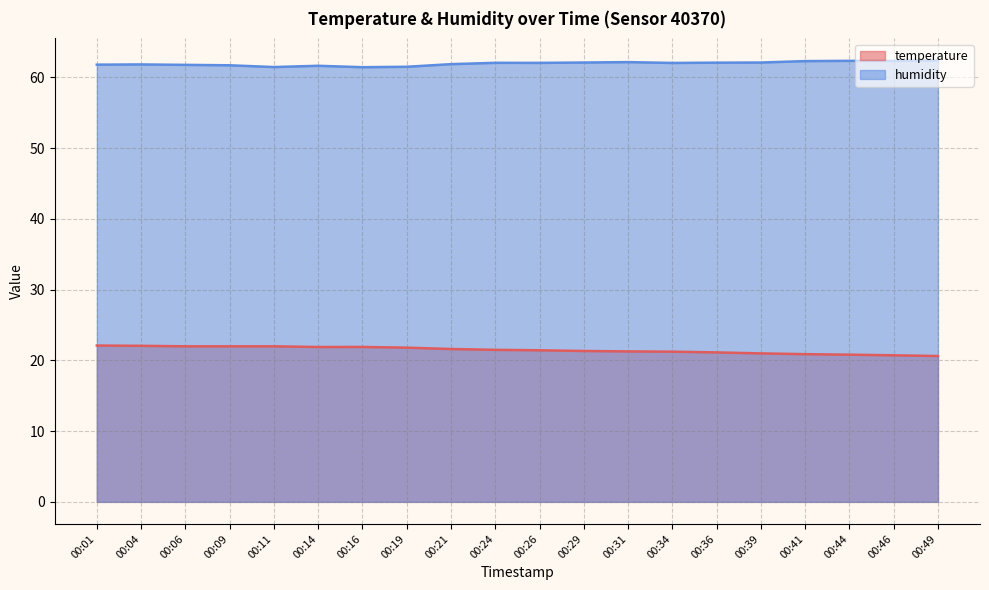

True or false: temperature and humidity cross at least once.

False